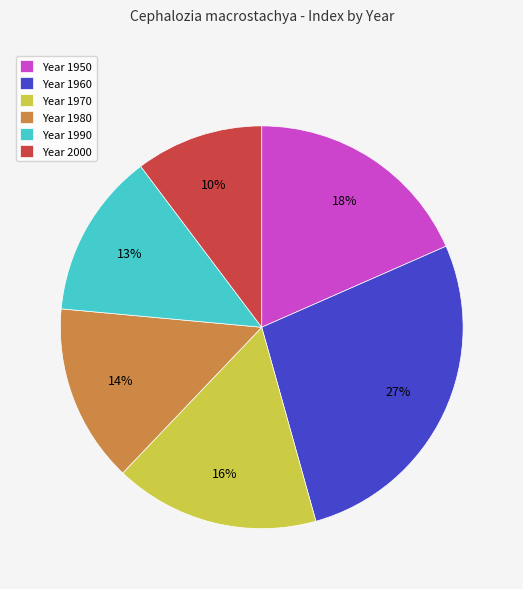

What is the ratio of the value at Year 1960 to the value at Year 1980?

1.9